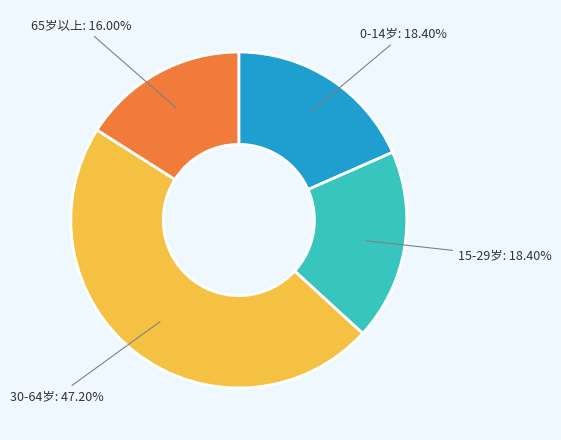

Is there a majority slice in this chart?

No